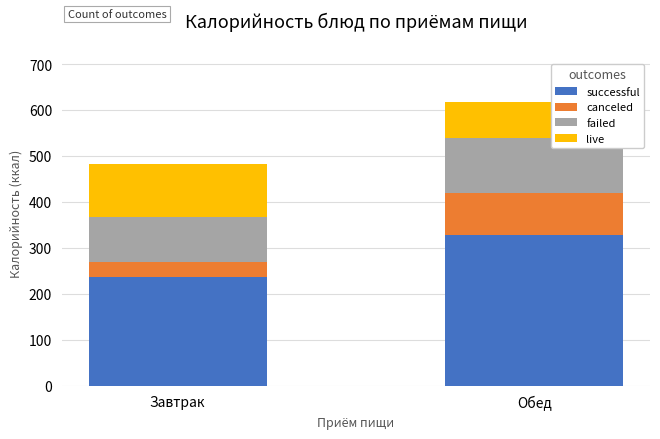

Which category has the lowest value in the successful series?

Завтрак